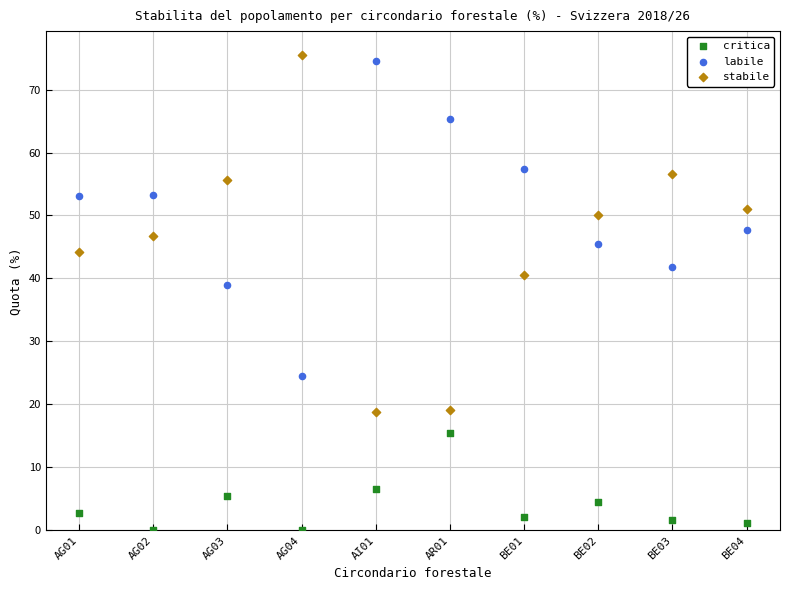

Across all data points, what is the range of Y values (max minus min)?

75.5